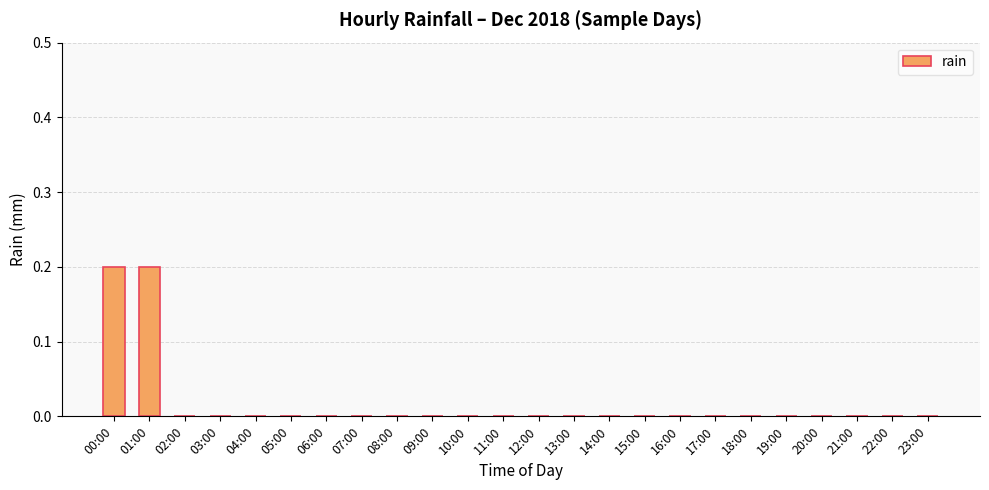

The chart shows a value of -0.1 at 20:00. True or false?

False